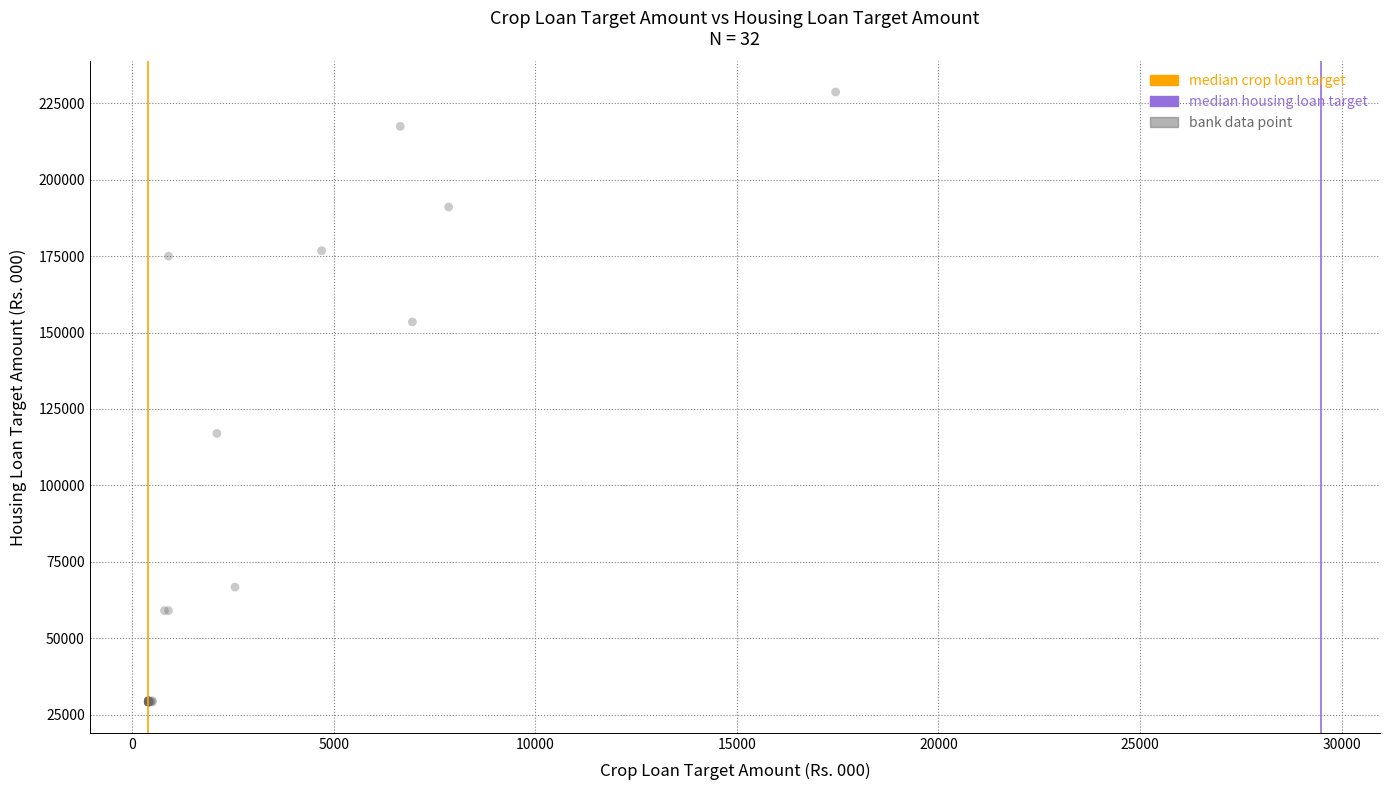

What Y value in the scatter plot is closest to 128875?

117000